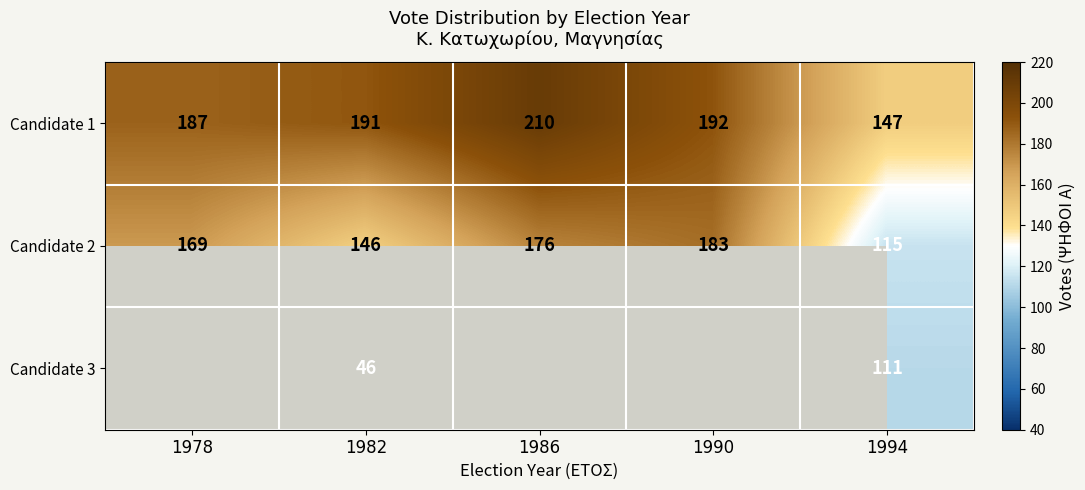

Is it true that Candidate 1 equals 125.9 at 1990?

False